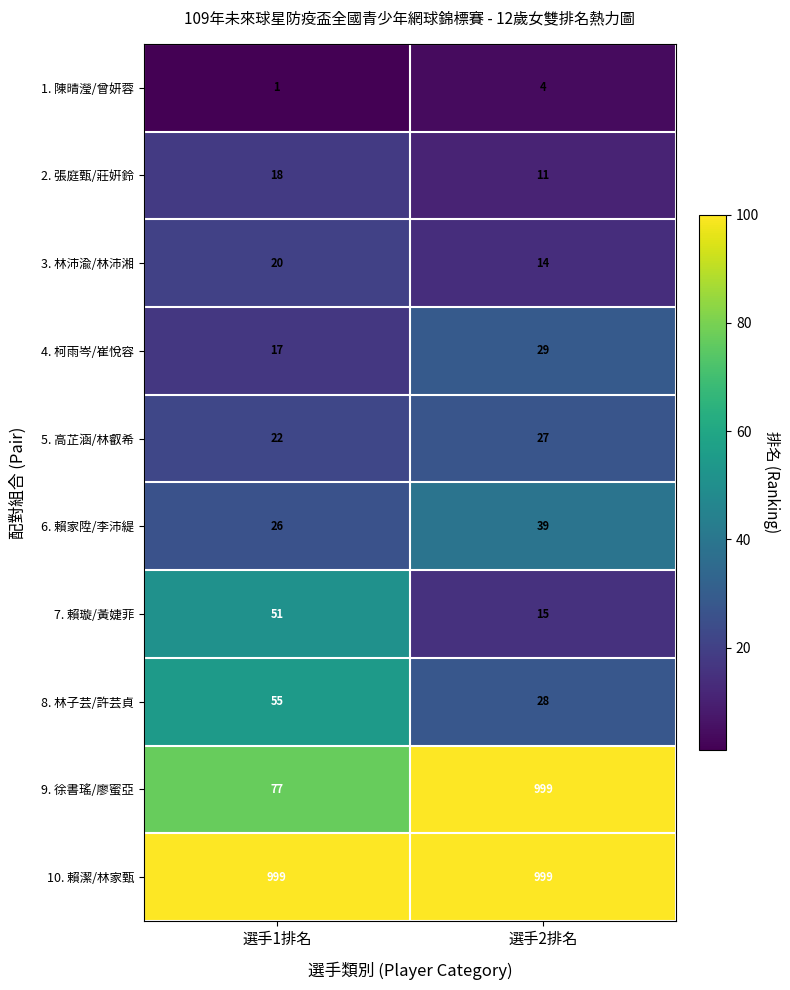

What is the sum of the 5. 高芷涵/林叡希 values at 選手1排名 and 選手2排名?

49